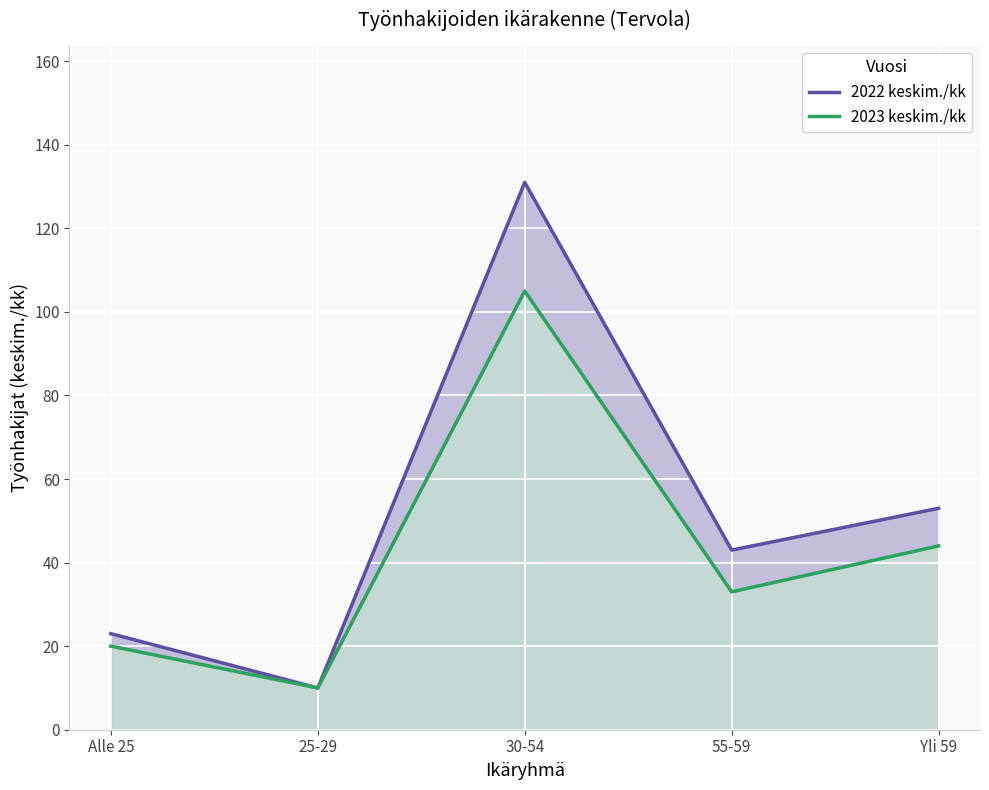

Reading left to right, extract all data points from this chart.

2022 keskim./kk: Alle 25=23	25-29=10	30-54=131	55-59=43	Yli 59=53
2023 keskim./kk: Alle 25=20	25-29=10	30-54=105	55-59=33	Yli 59=44